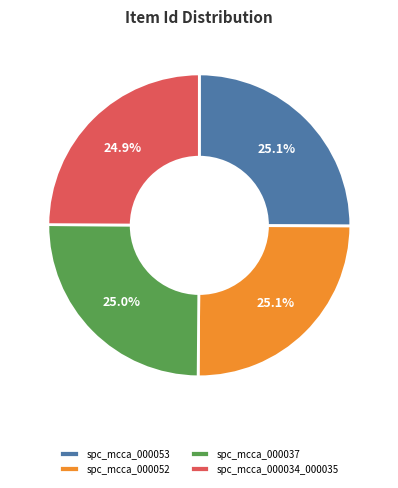

Is it true that spc_mcca_000037 is 17% of the pie?

False